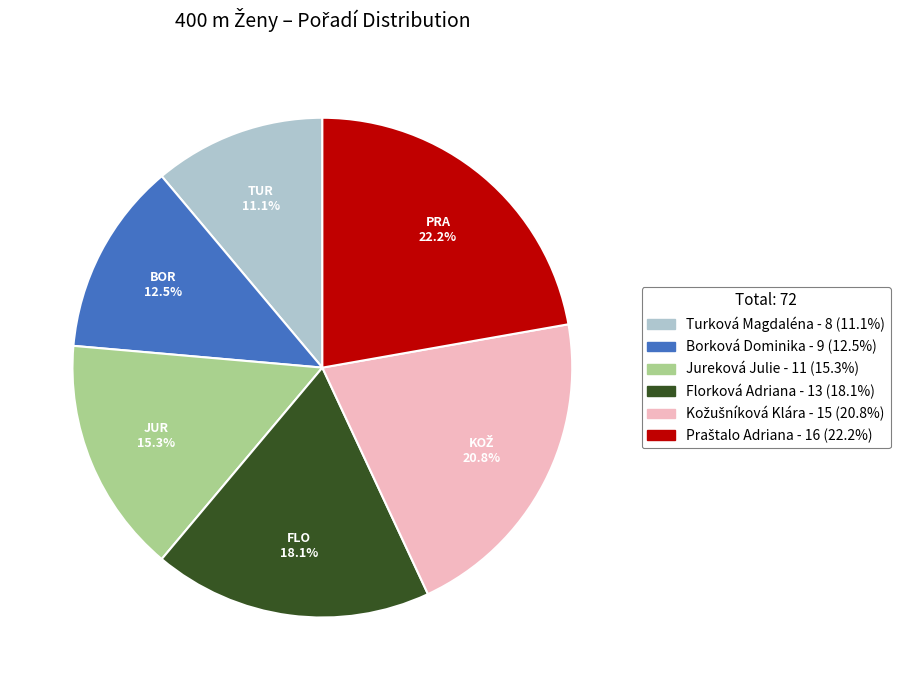

Is there a majority slice in this chart?

No